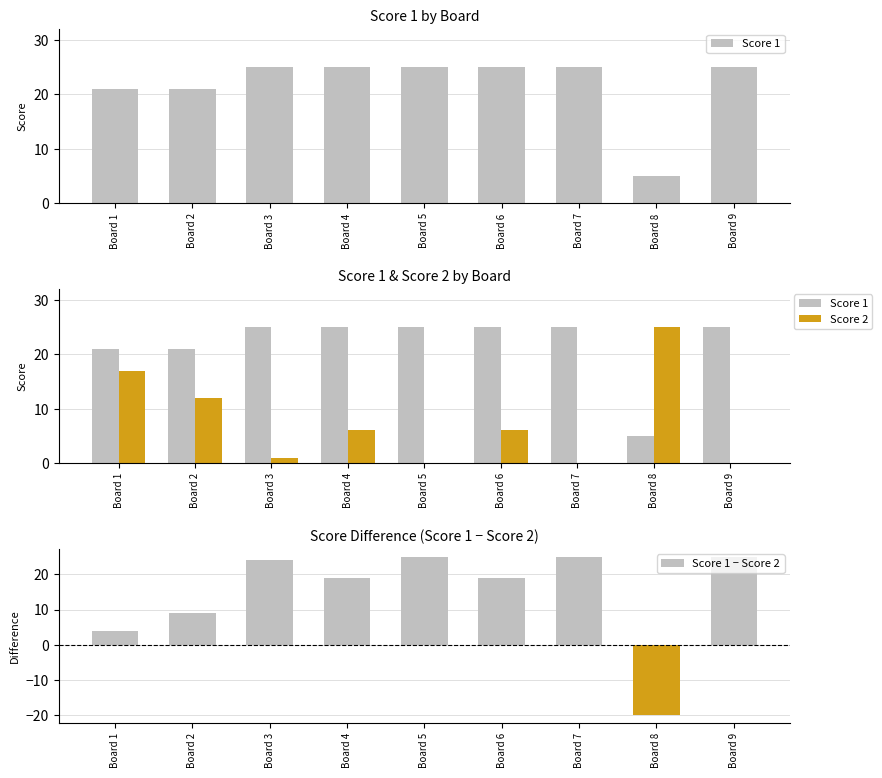

Rank the categories by Score 1 value from lowest to highest.

Board 8, Board 1, Board 2, Board 3, Board 4, Board 5, Board 6, Board 7, Board 9